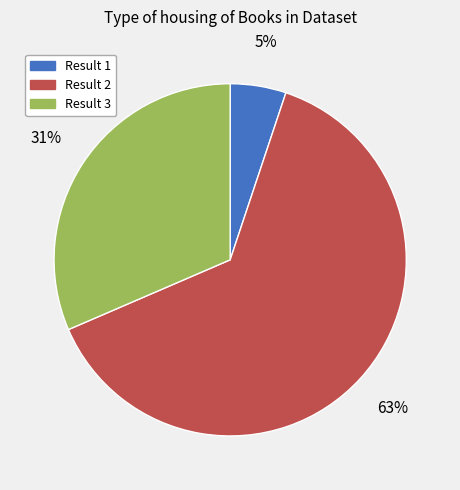

Is there a majority slice in this chart?

Yes